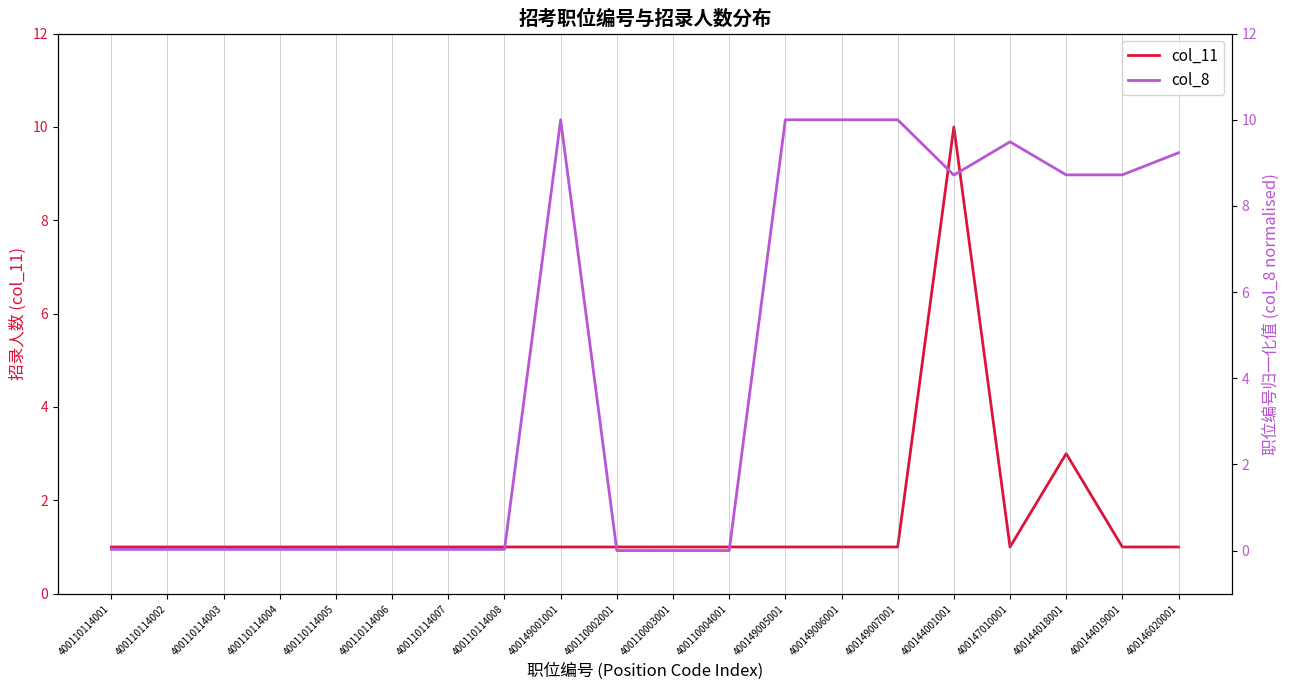

Is this an area chart (filled region under the line)?

No